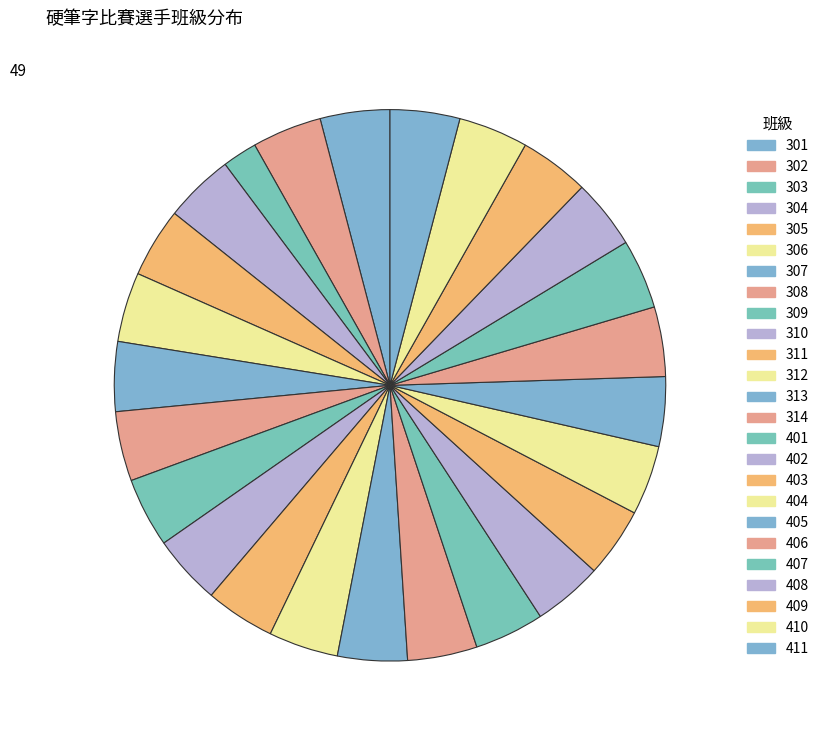

Count the number of slices in the pie.

25